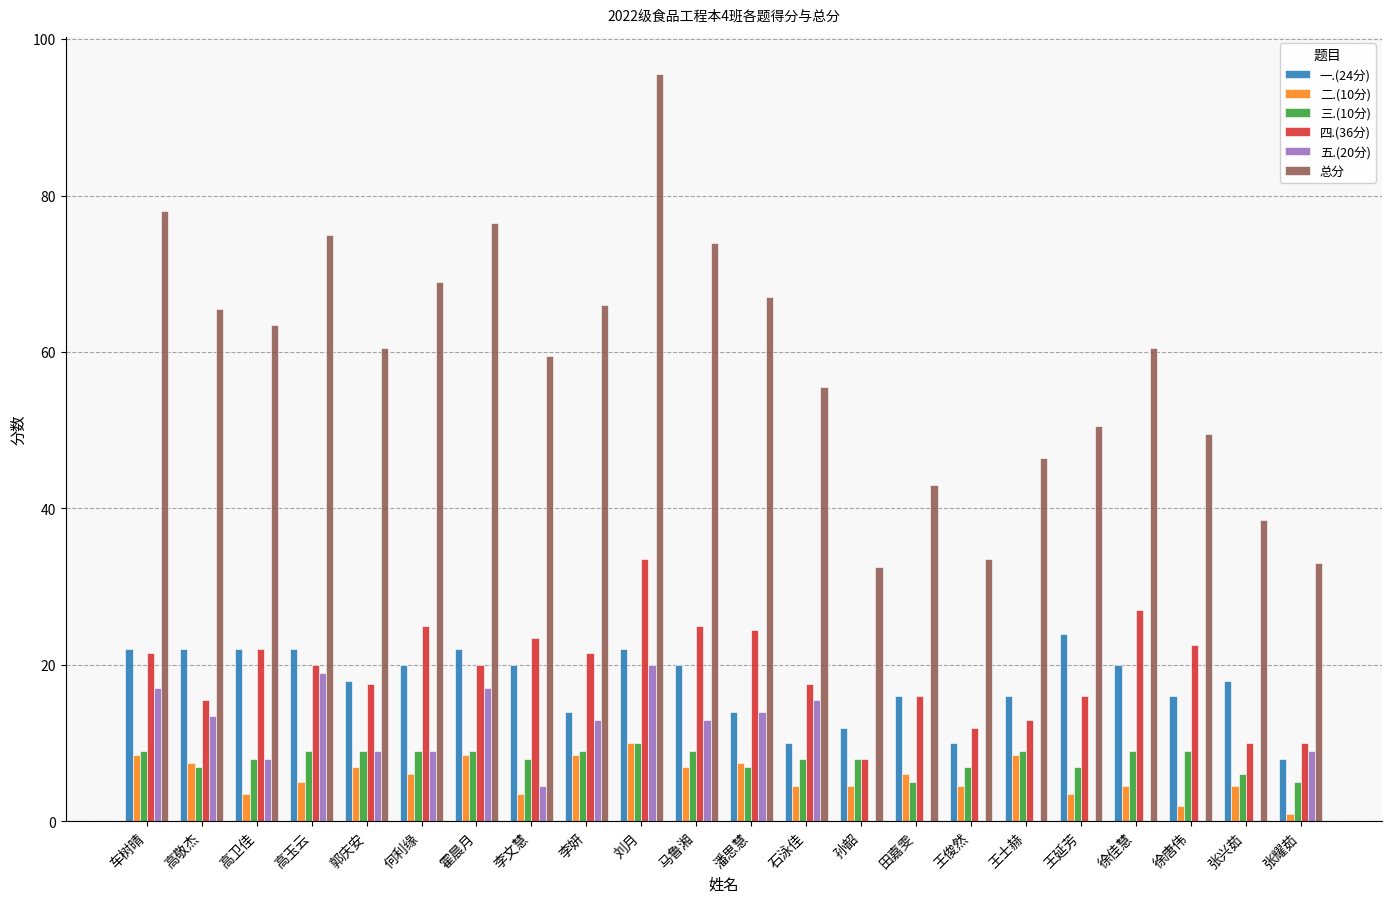

At which category is the sum across all series the highest?

刘月